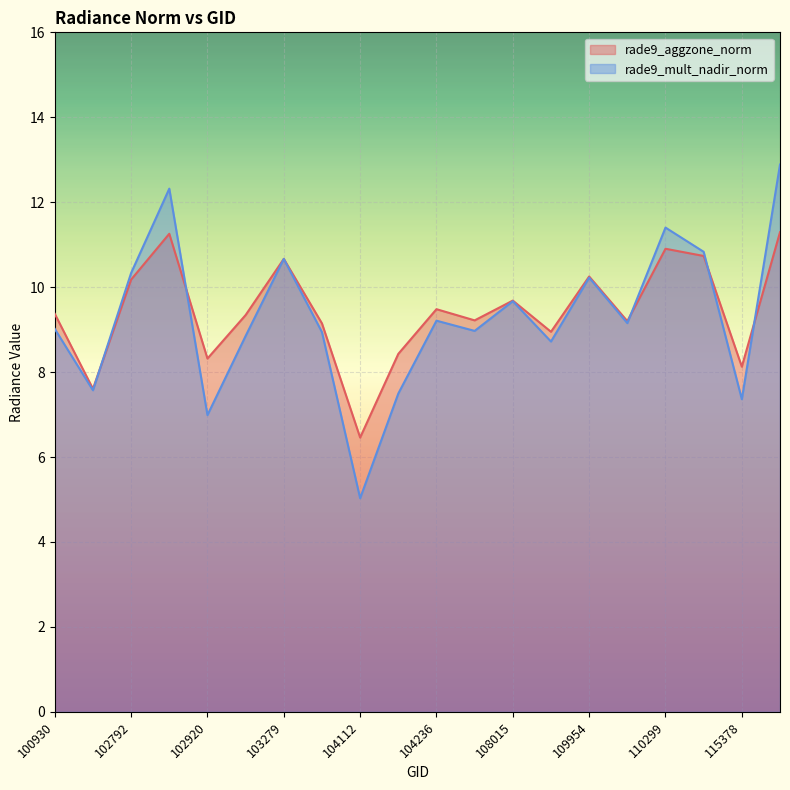

How many times do rade9_mult_nadir_norm and rade9_aggzone_norm cross each other?

5